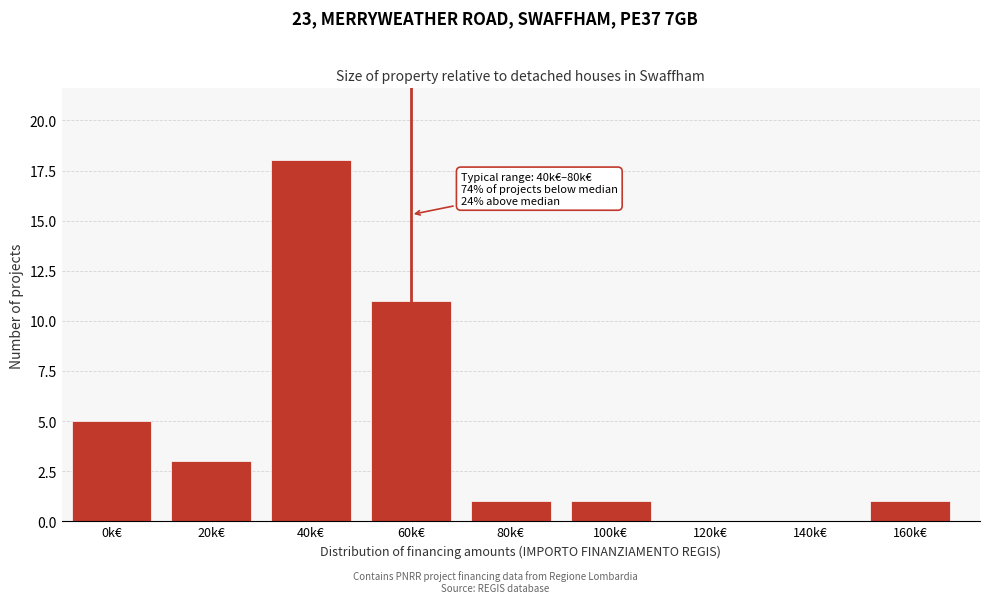

Reading right to left, what are all the values shown in this chart?

160k€=1	140k€=0	120k€=0	100k€=1	80k€=1	60k€=11	40k€=18	20k€=3	0k€=5